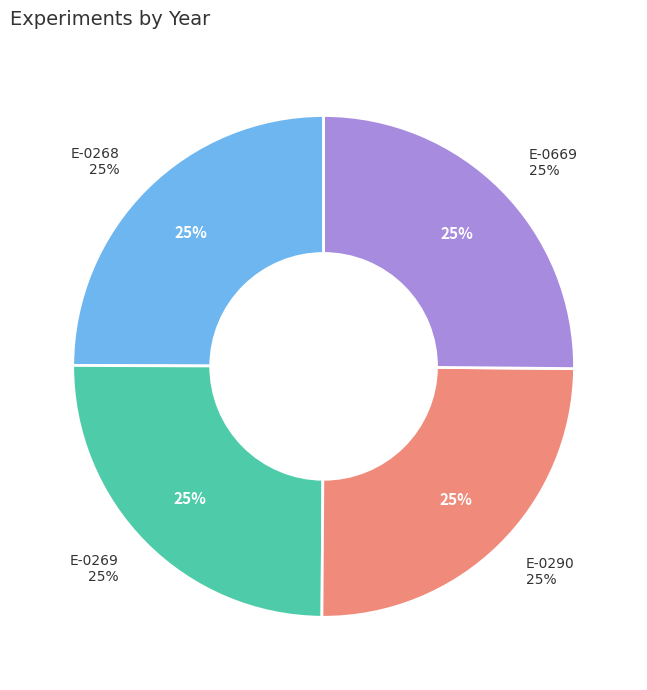

True or false: E-0290 accounts for 31% of the total.

False